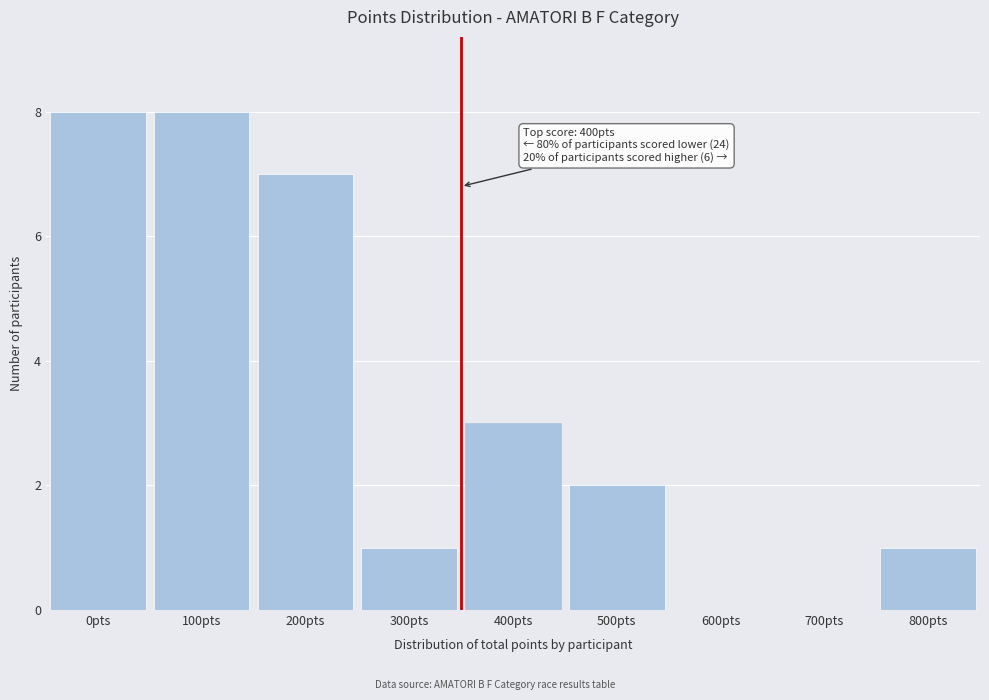

Reading left to right, list all the values displayed in this chart.

0pts=8	100pts=8	200pts=7	300pts=1	400pts=3	500pts=2	600pts=0	700pts=0	800pts=1